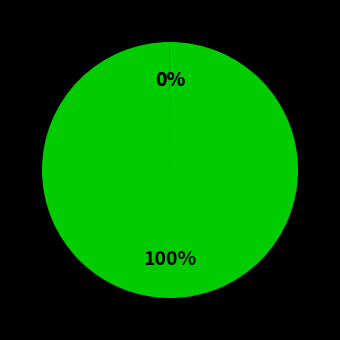

To the nearest percent, what is the average slice percentage?

33%